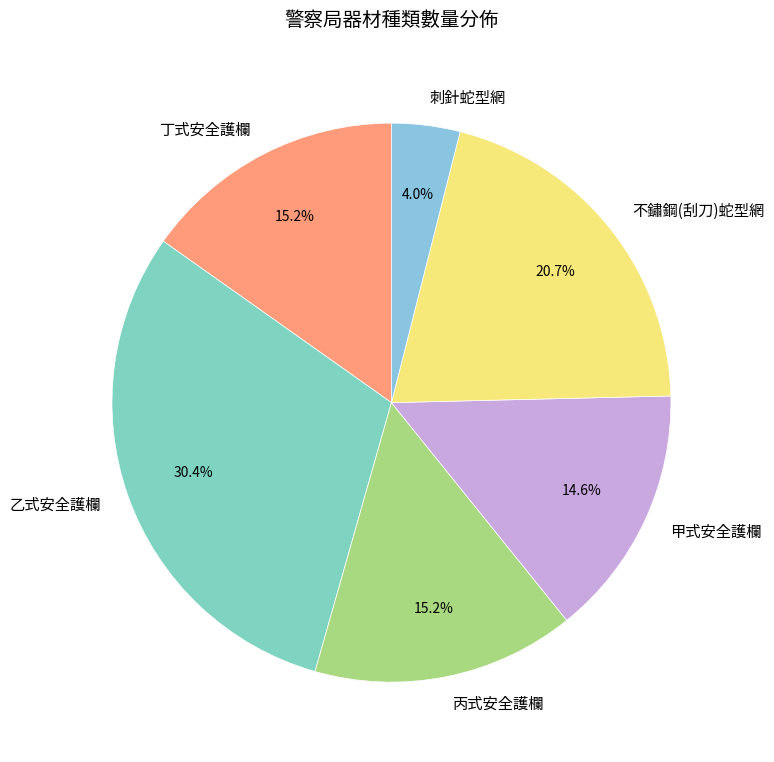

What is the smallest slice in the pie chart?

刺針蛇型網